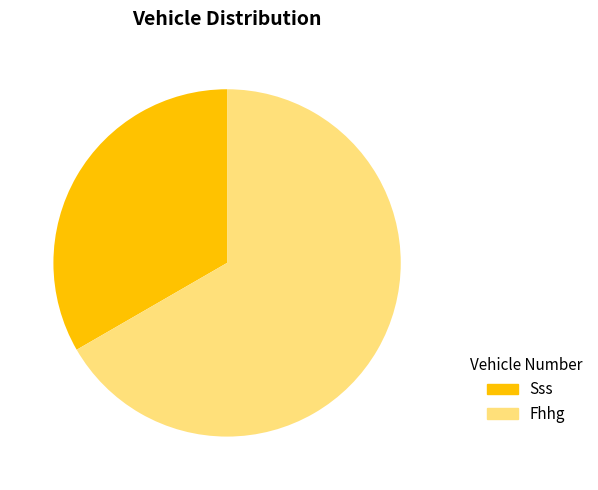

Is it true that Sss is 33% of the pie?

True